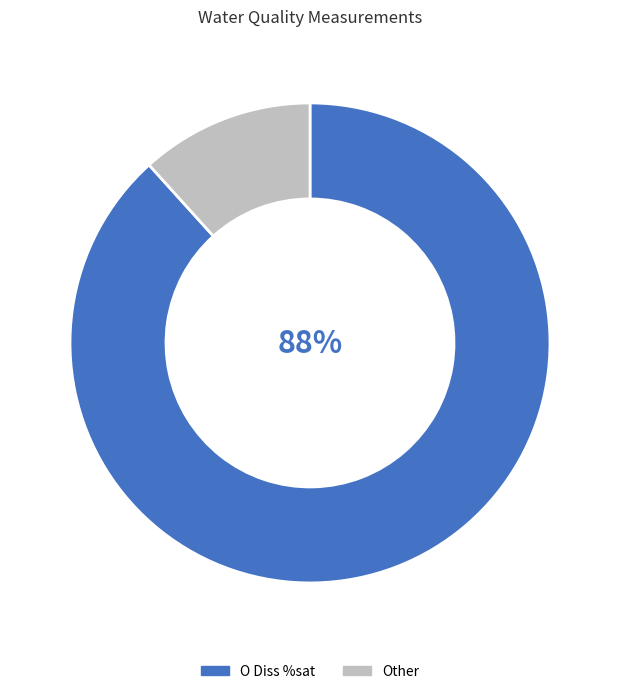

Which slice is the largest?

O Diss %sat